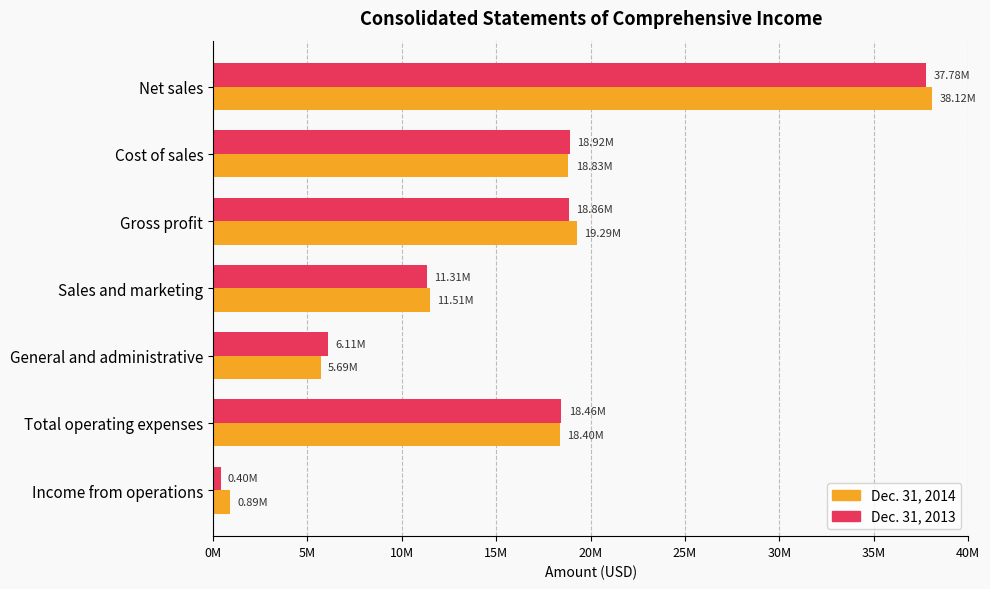

What is the value of the Dec. 31, 2014 bar at the 7th from the left?

890000